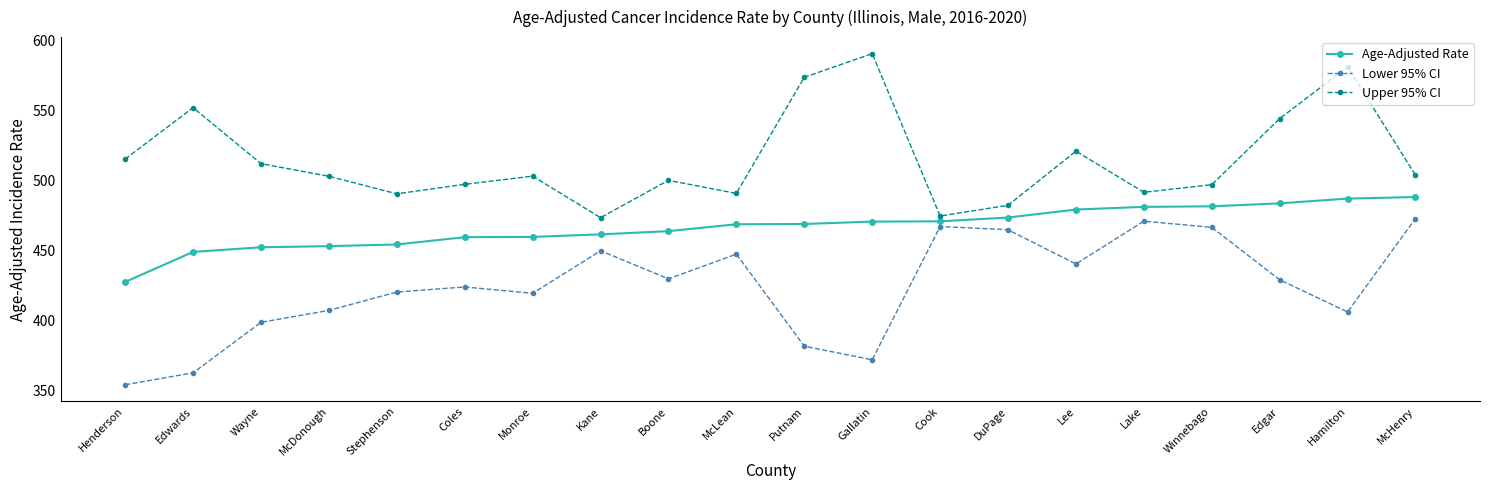

Is the value of Lower 95% CI at Gallatin greater than the value of Age-Adjusted Rate at Stephenson?

No